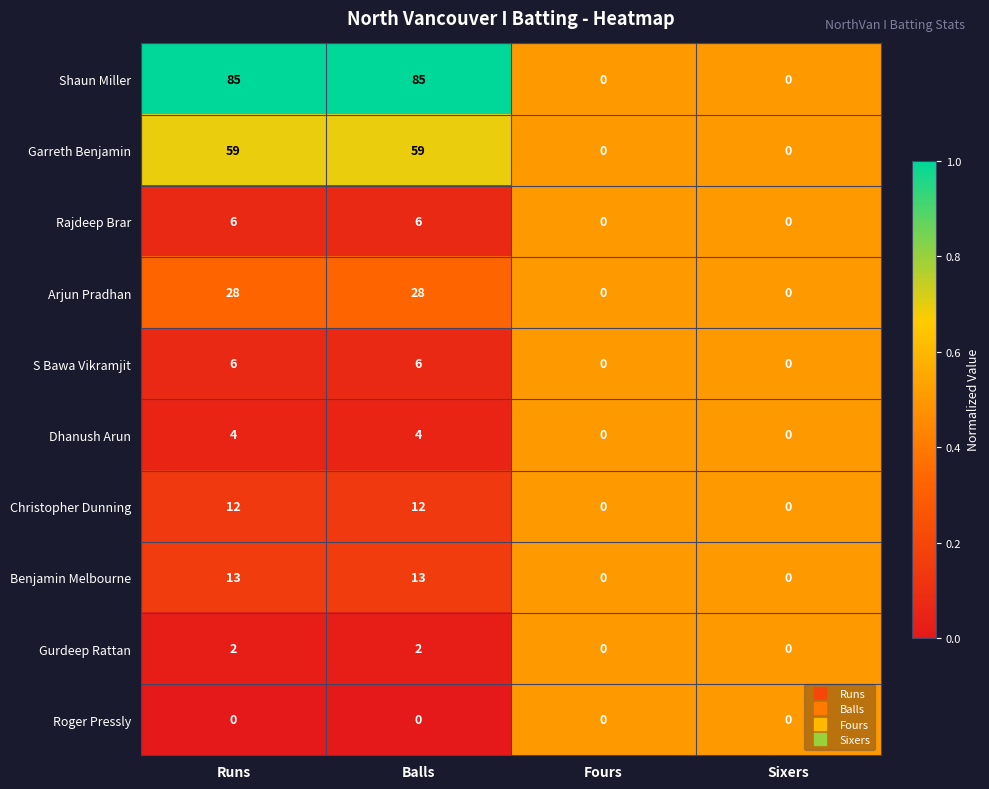

Count the Benjamin Melbourne values in the range 0 to 13.

4